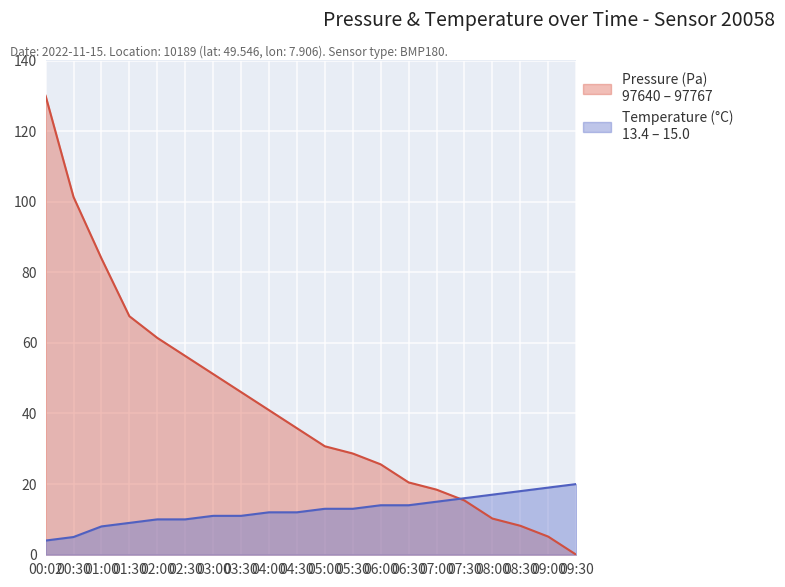

What is the label of the 5th point from the left?

02:00